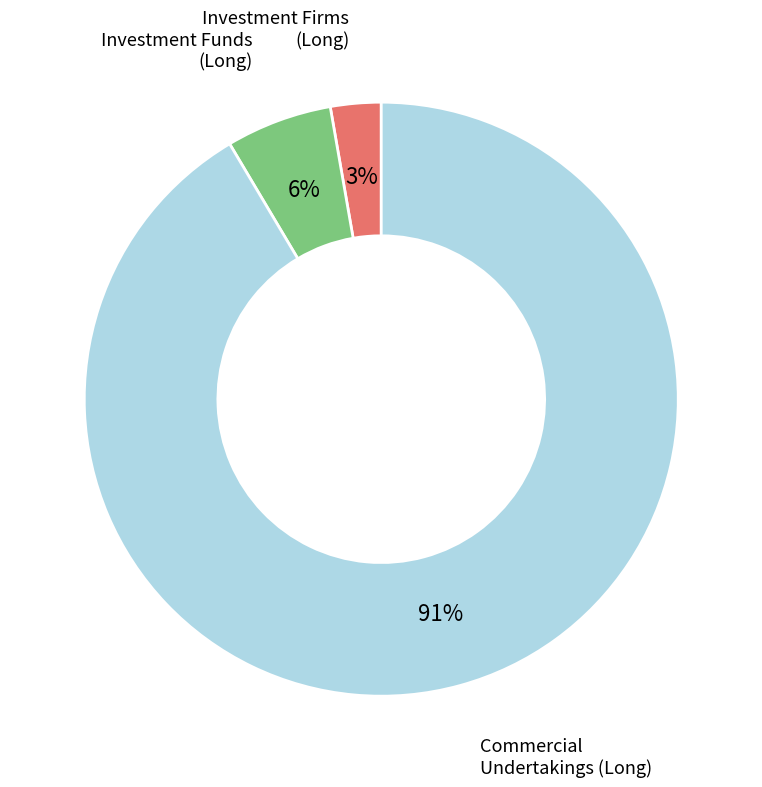

Is it true that Investment Firms (Long) is 15% of the pie?

False